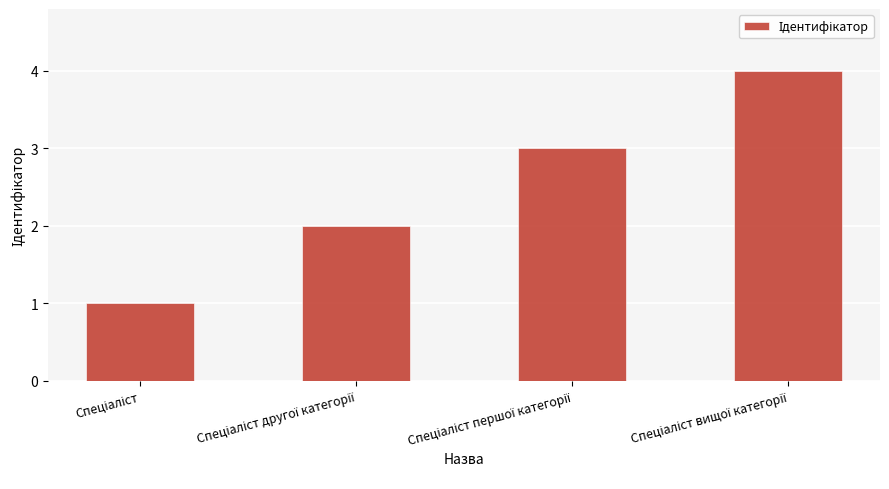

What is the sum of all values?

10